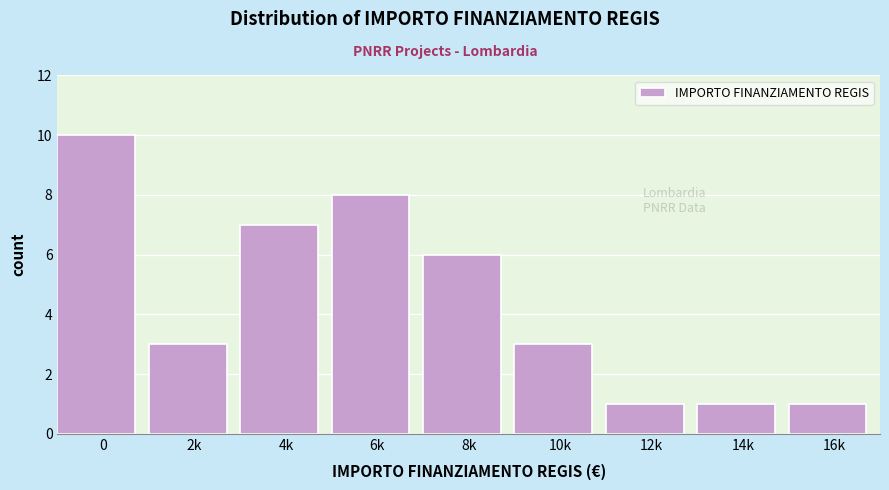

Reading left to right, extract all data points from this chart.

0=10	2k=3	4k=7	6k=8	8k=6	10k=3	12k=1	14k=1	16k=1